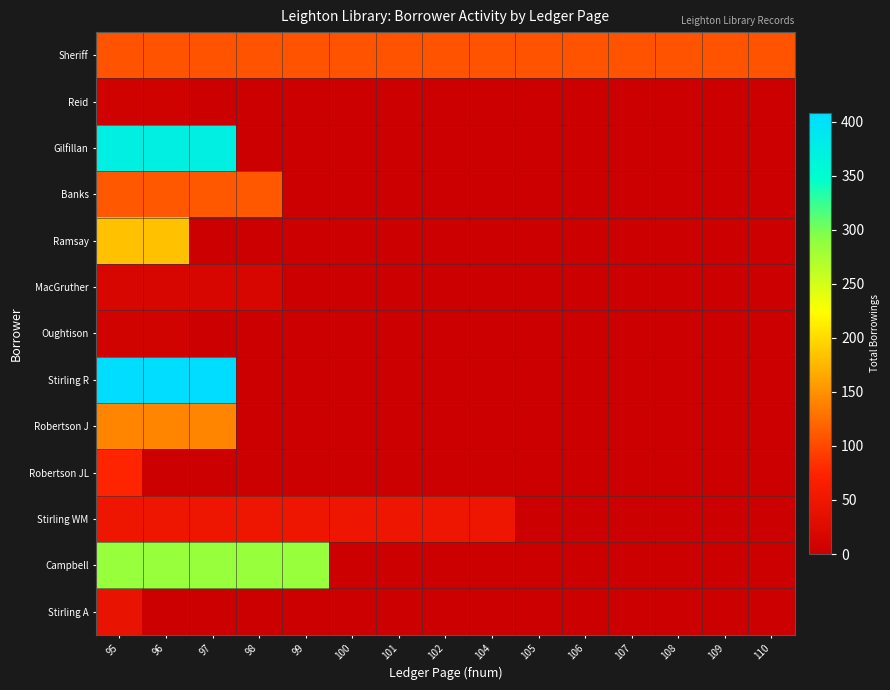

What is the difference between the highest and lowest values at 101?

108